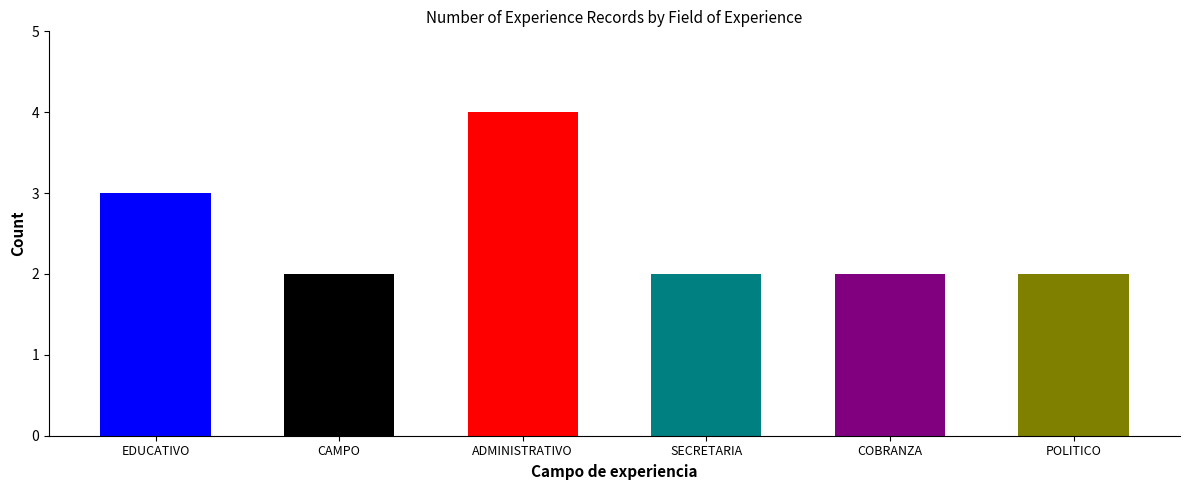

Reading left to right, list all the values displayed in this chart.

3	2	4	2	2	2